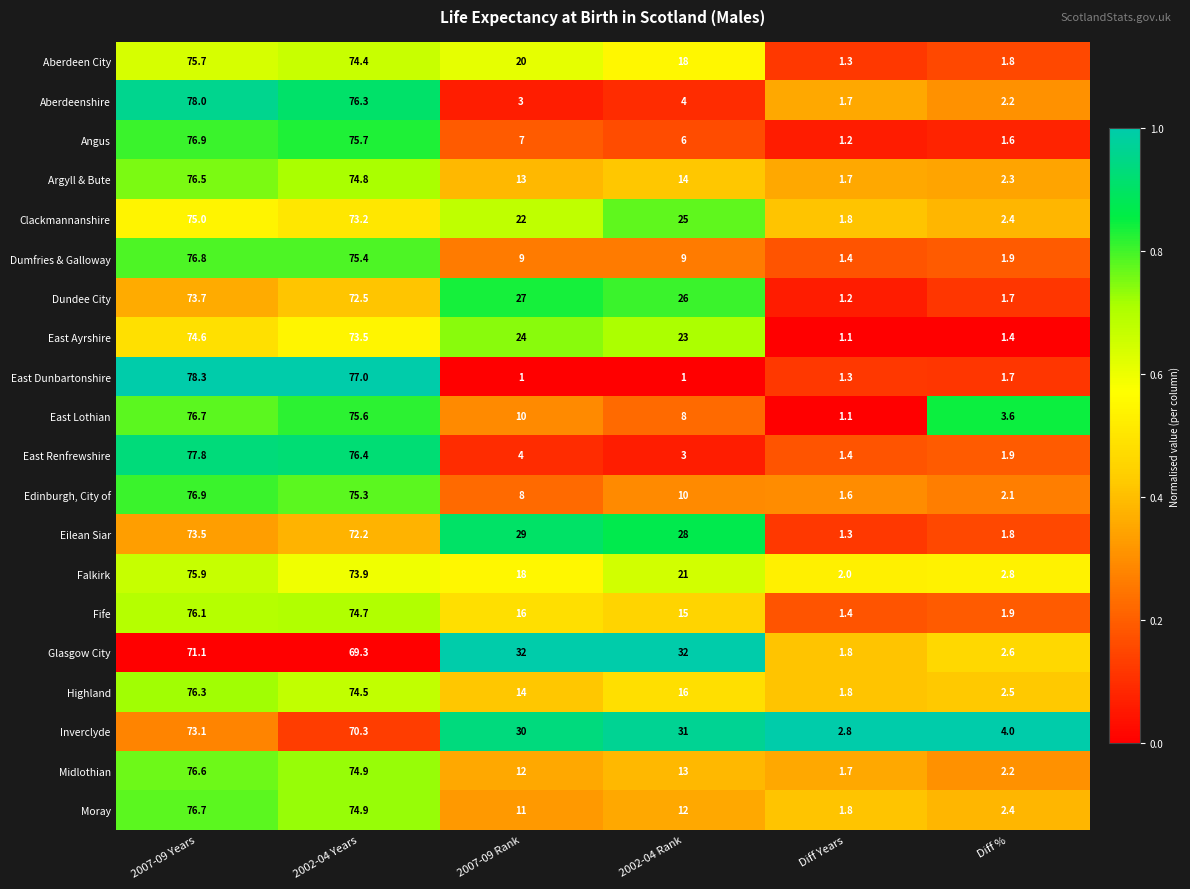

True or false: Inverclyde has a value of 4.0 at Diff %.

True